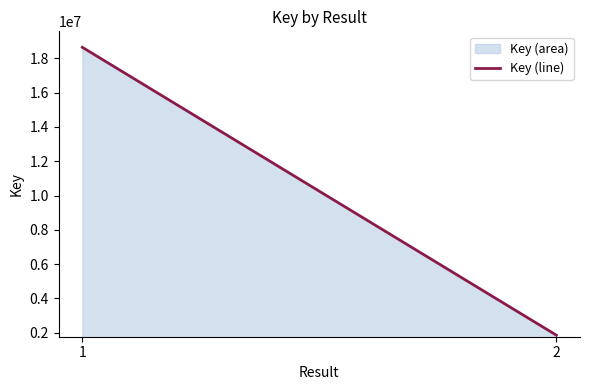

How many values are below 18651478?

1